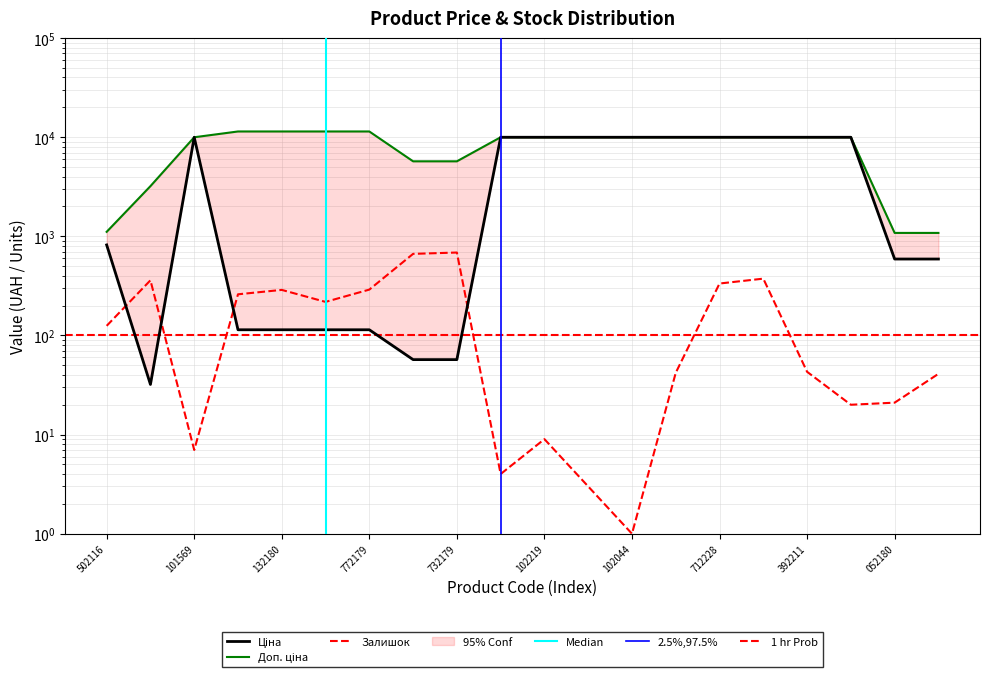

What is the label of the 18th point from the left?

247052181